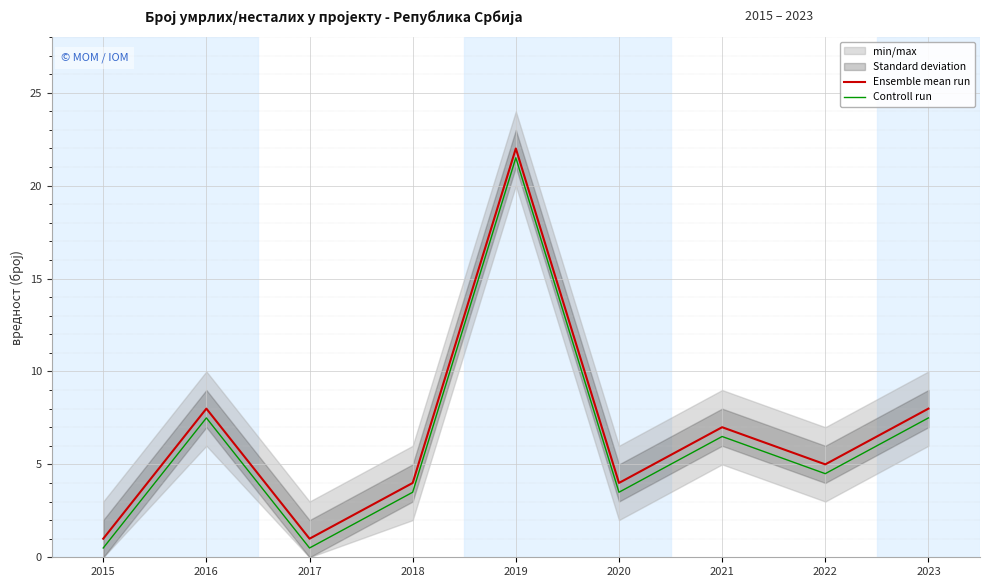

Reading left to right, transcribe all the data shown in this chart.

Ensemble mean run: 2015=1.0	2016=8.0	2017=1.0	2018=4.0	2019=22.0	2020=4.0	2021=7.0	2022=5.0	2023=8.0
Controll run: 2015=0.5	2016=7.5	2017=0.5	2018=3.5	2019=21.5	2020=3.5	2021=6.5	2022=4.5	2023=7.5